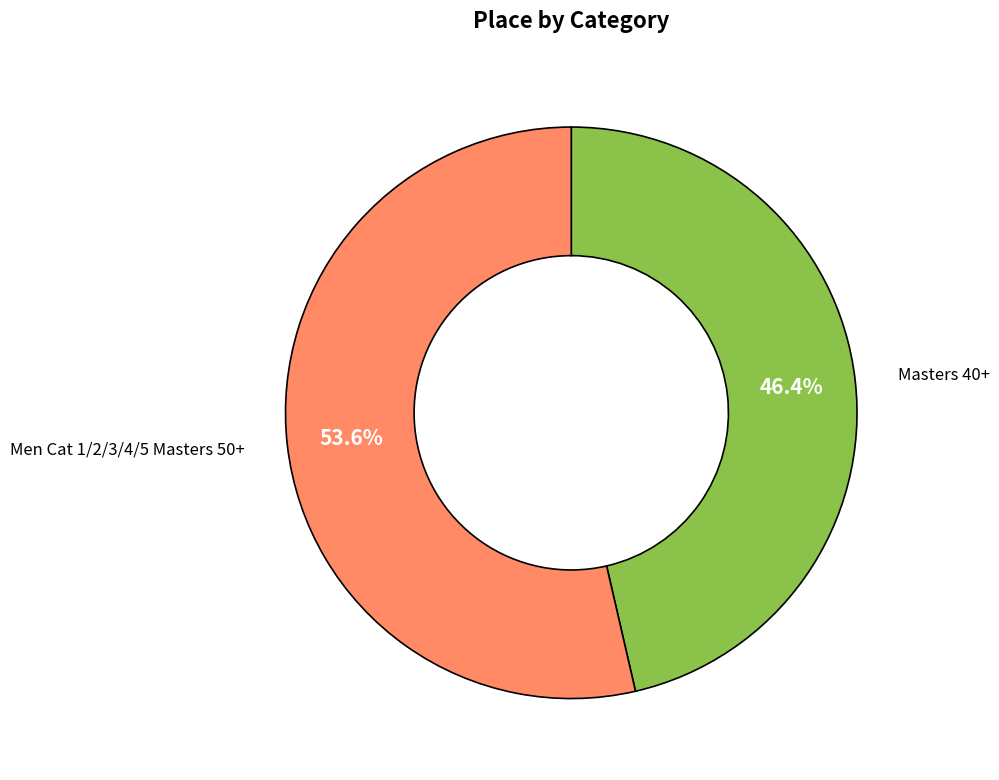

Is there a majority slice in this chart?

Yes